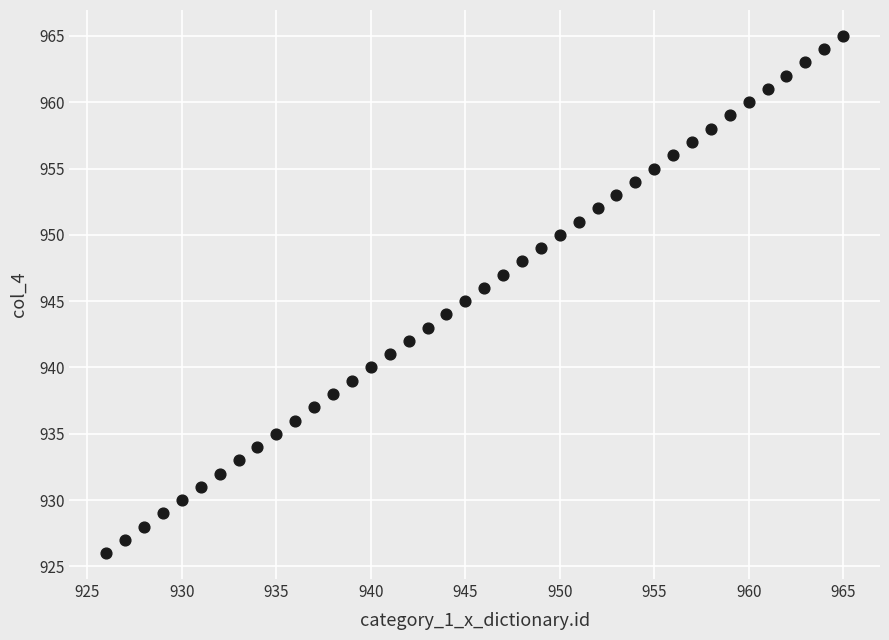

What is the range of Y values (max minus min)?

39